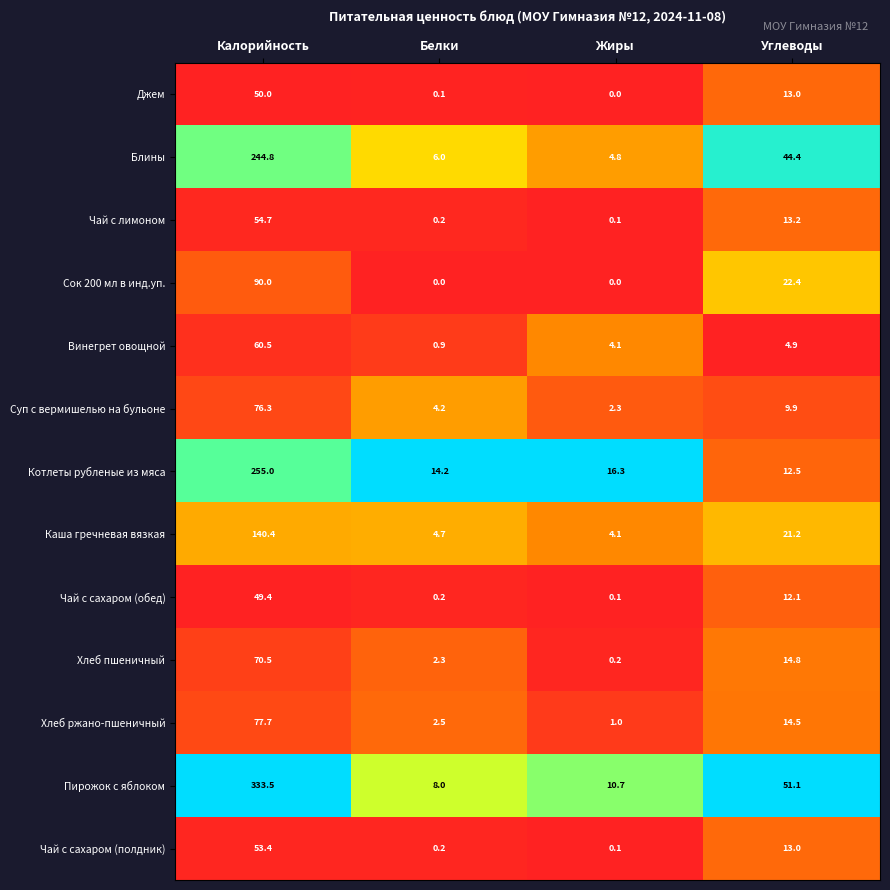

How many values in the Чай с лимоном series exceed 13?

2